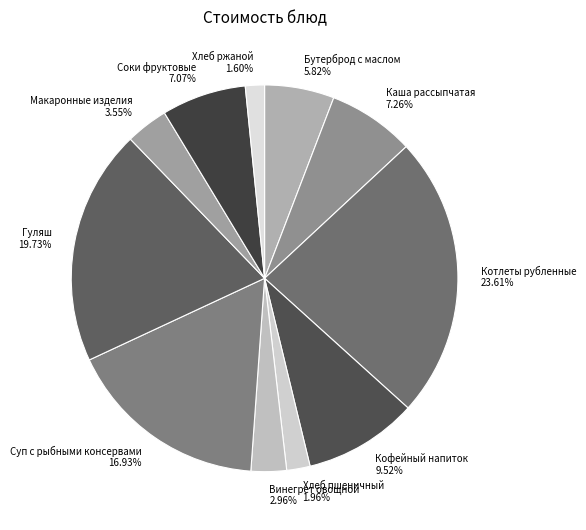

Is the sum of Винегрет овощной and Кофейный напиток greater than half?

No